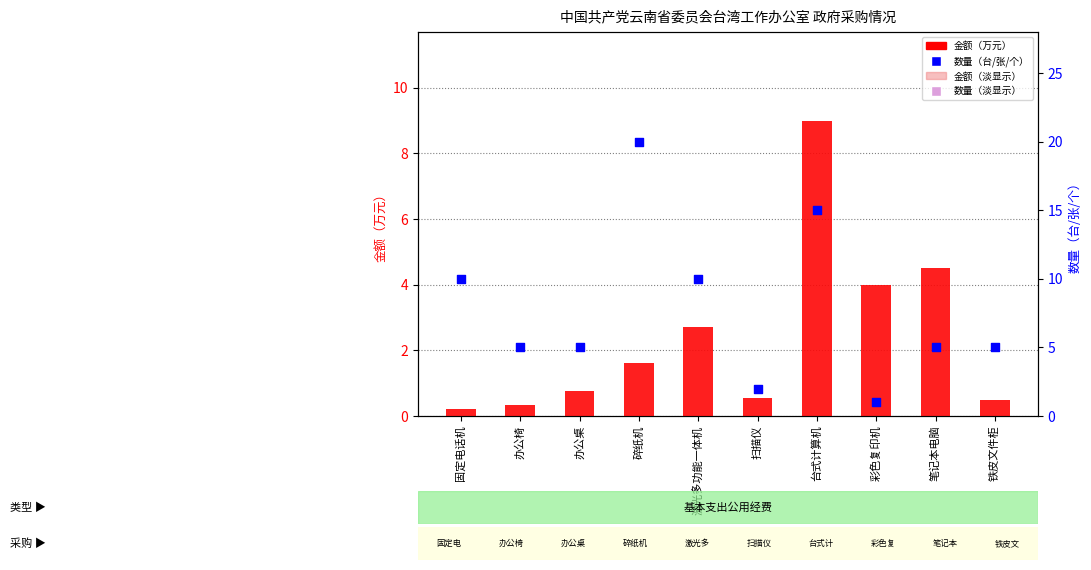

What is the total value across all series at 扫描仪?

5.1